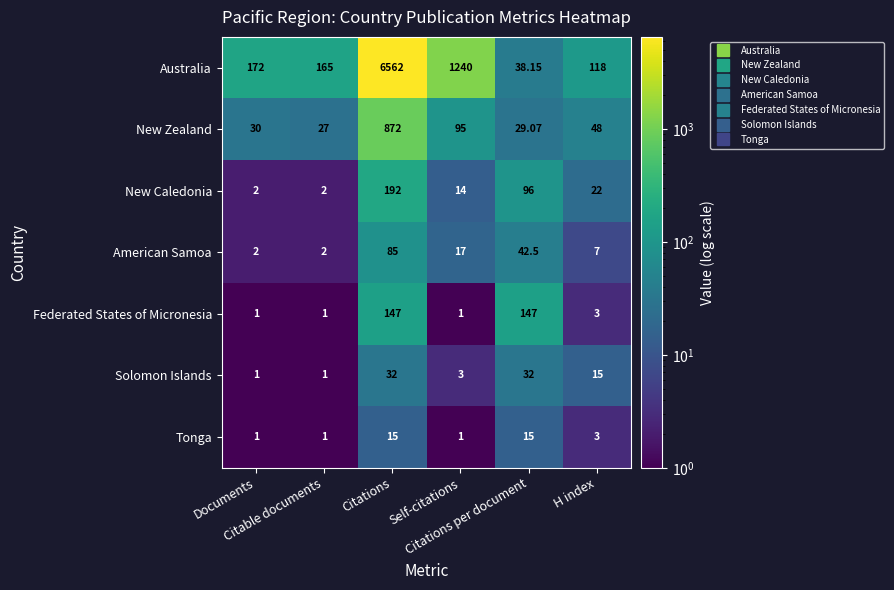

Which series changed the most between Self-citations and Citations per document?

Australia